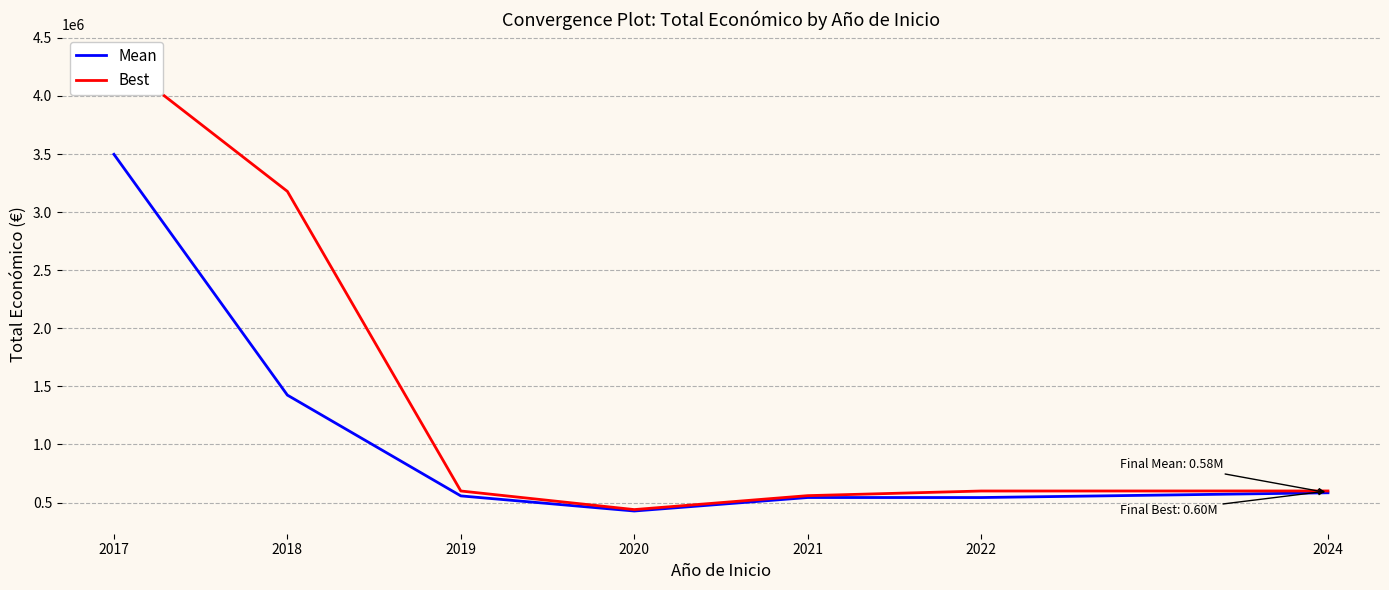

What is the value of the Mean point at the 2nd from the left?

1424970.4